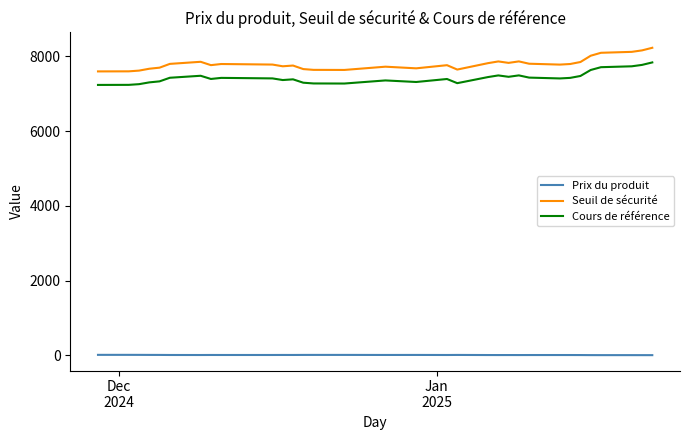

Which series has the largest total across all categories?

Seuil de sécurité